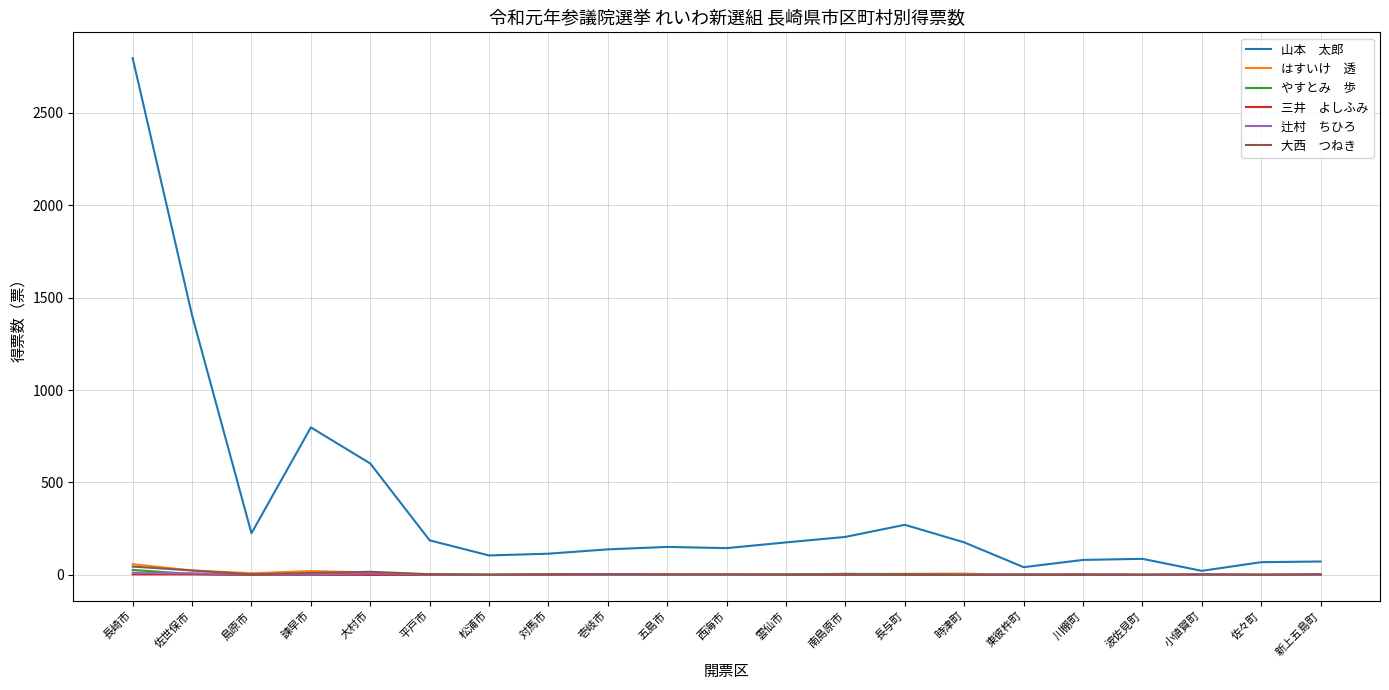

At which category does the chart reach its peak across all series?

長崎市